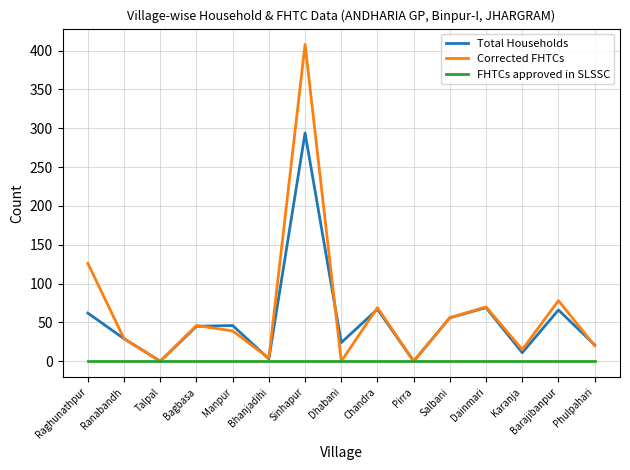

Is this an area chart (filled region under the line)?

No